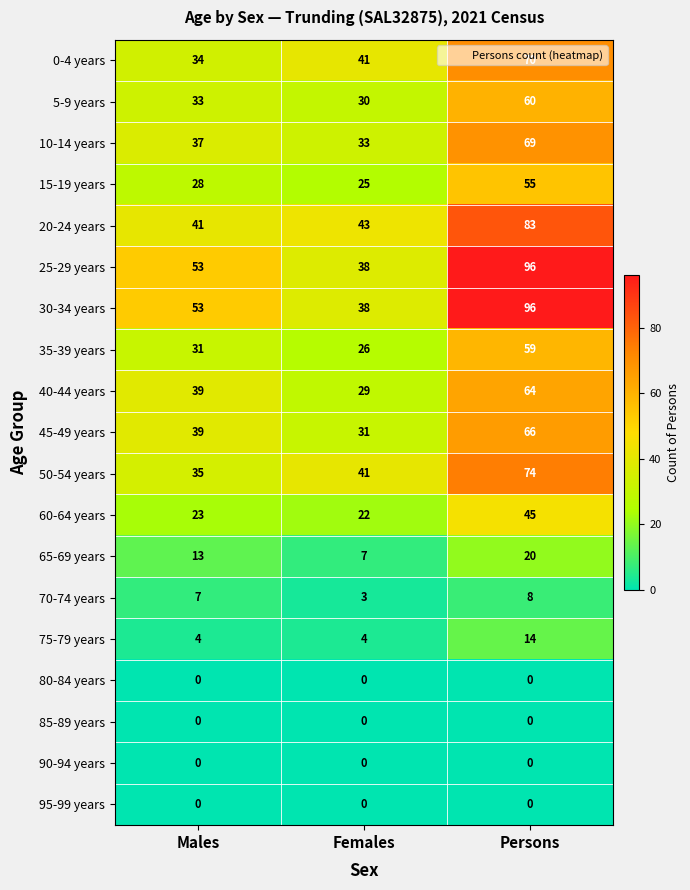

The 35-39 years series shows 26 at Females. True or false?

True